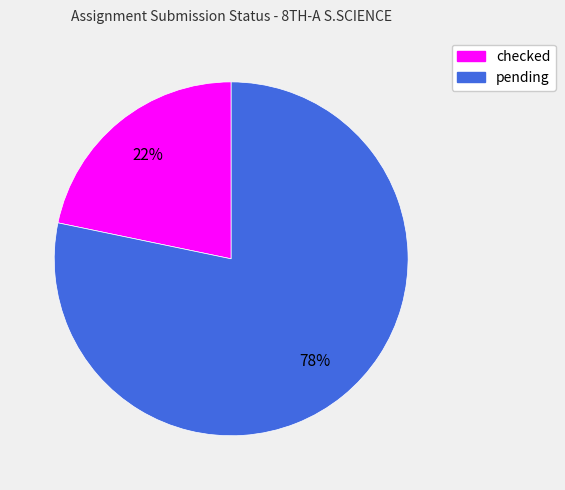

To the nearest percent, what percentage of the pie is checked?

22%